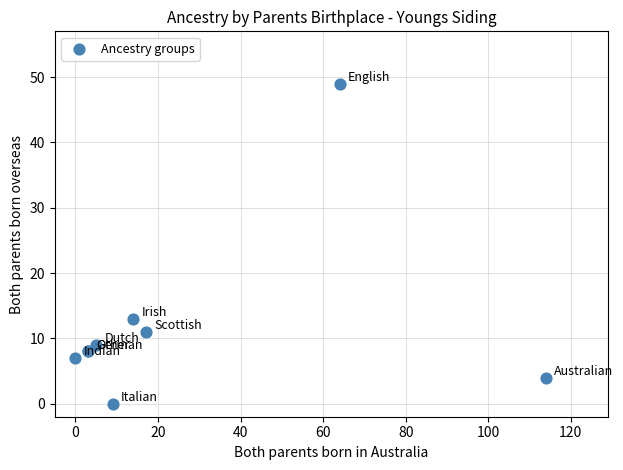

What Y value in the scatter plot is closest to 24?

13